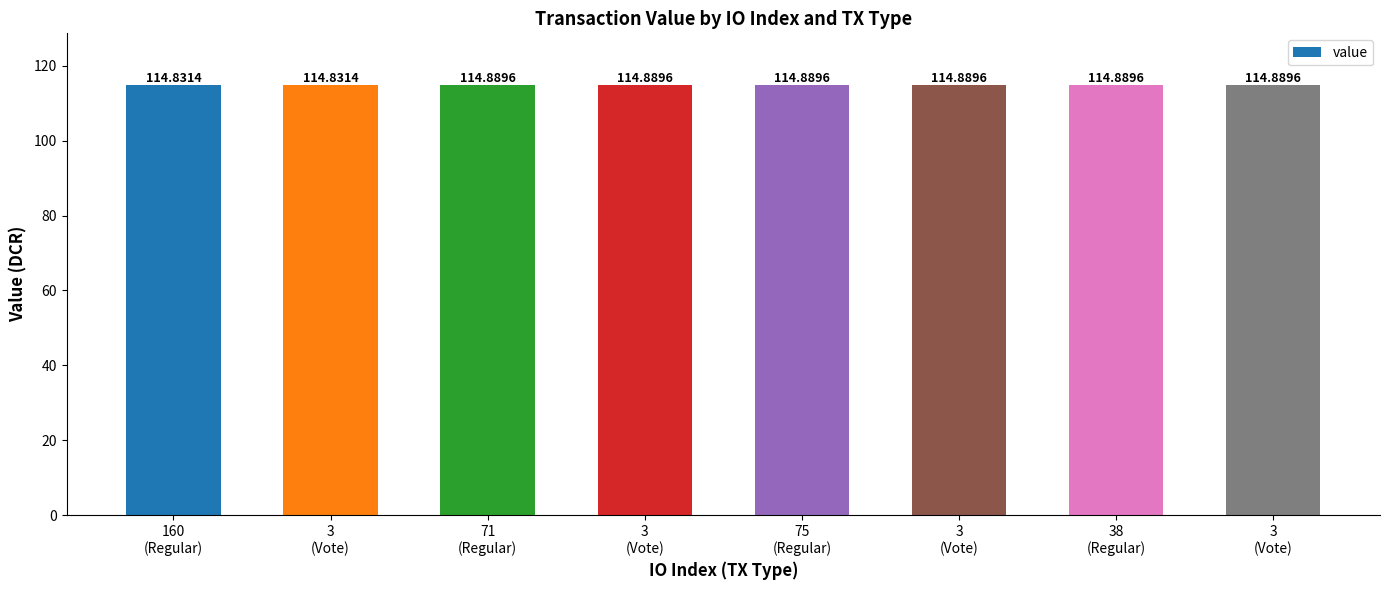

Count the number of data series in this chart.

1